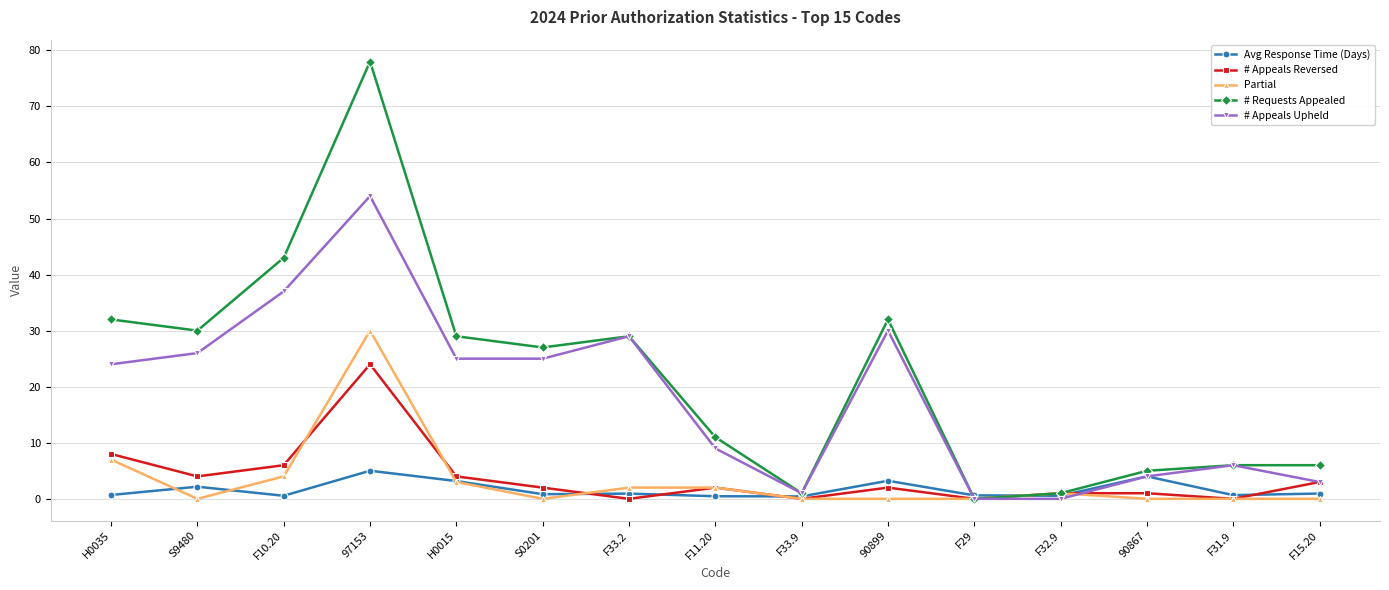

How many categories are shown in the chart?

15